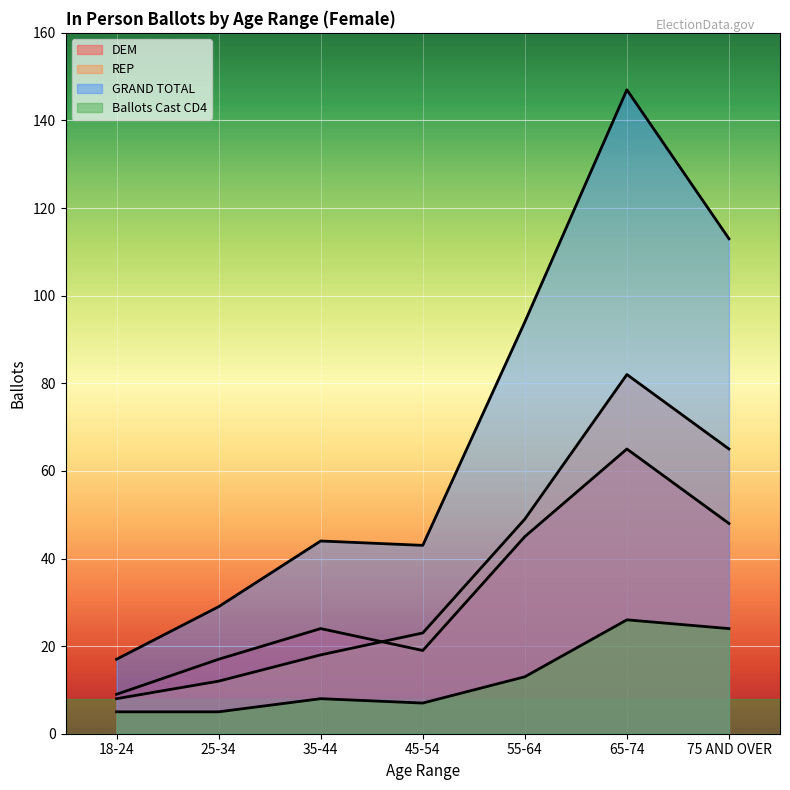

How many categories are shown in the chart?

7